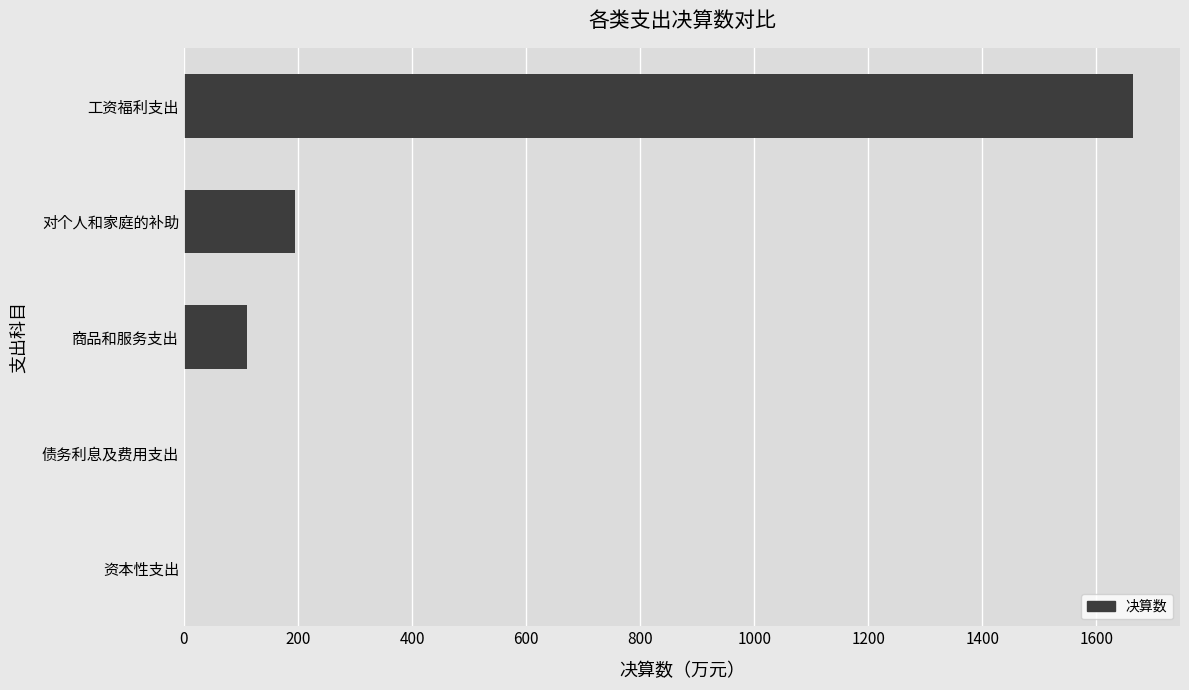

True or false: the data shows 879.5 at 工资福利支出.

False